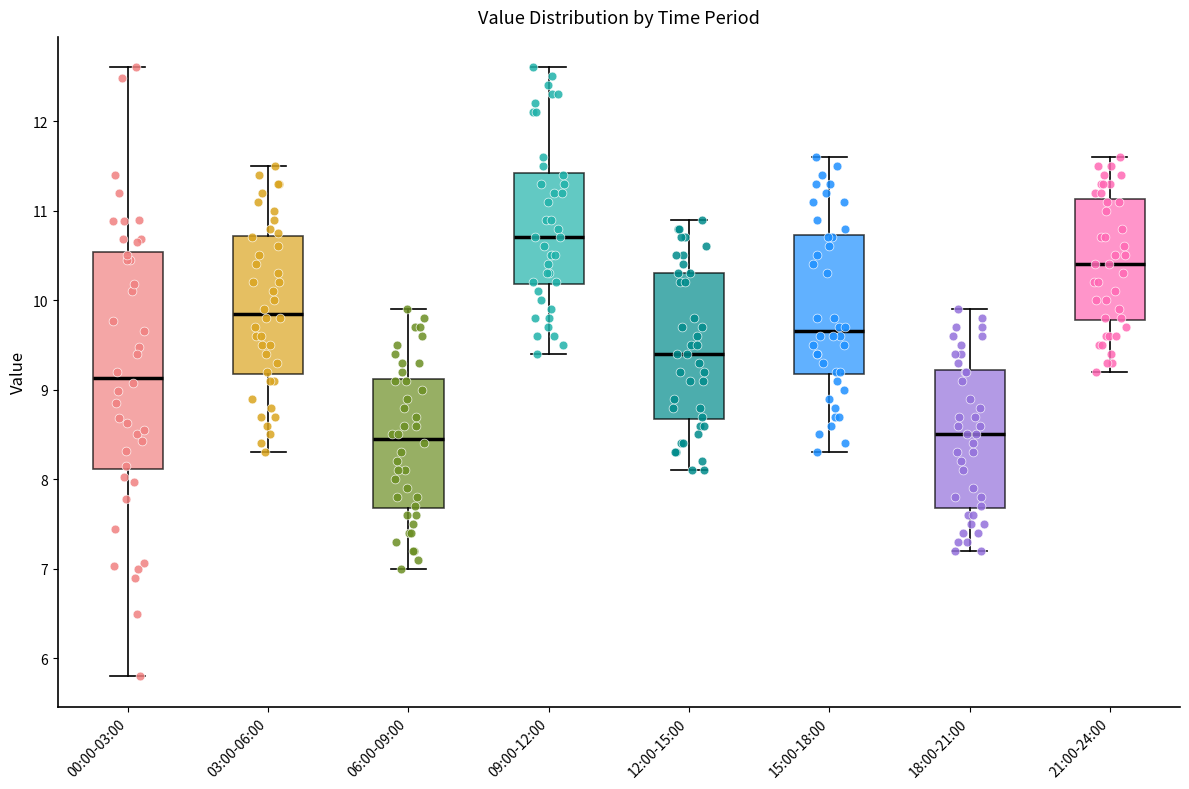

Reading left to right, read every box against the y-axis: the position of its median line, the range the box covers, and the ends of its whiskers. The values are not printed on the chart, so give them approximately, as read against the axis.

00:00-03:00: median 9.1, box 8.1 to 10.5, whiskers 5.8 to 12.6
03:00-06:00: median 9.9, box 9.2 to 10.7, whiskers 8.3 to 11.5
06:00-09:00: median 8.5, box 7.7 to 9.1, whiskers 7.0 to 9.9
09:00-12:00: median 10.7, box 10.2 to 11.4, whiskers 9.4 to 12.6
12:00-15:00: median 9.4, box 8.7 to 10.3, whiskers 8.1 to 10.9
15:00-18:00: median 9.7, box 9.2 to 10.7, whiskers 8.3 to 11.6
18:00-21:00: median 8.5, box 7.7 to 9.2, whiskers 7.2 to 9.9
21:00-24:00: median 10.4, box 9.8 to 11.1, whiskers 9.2 to 11.6